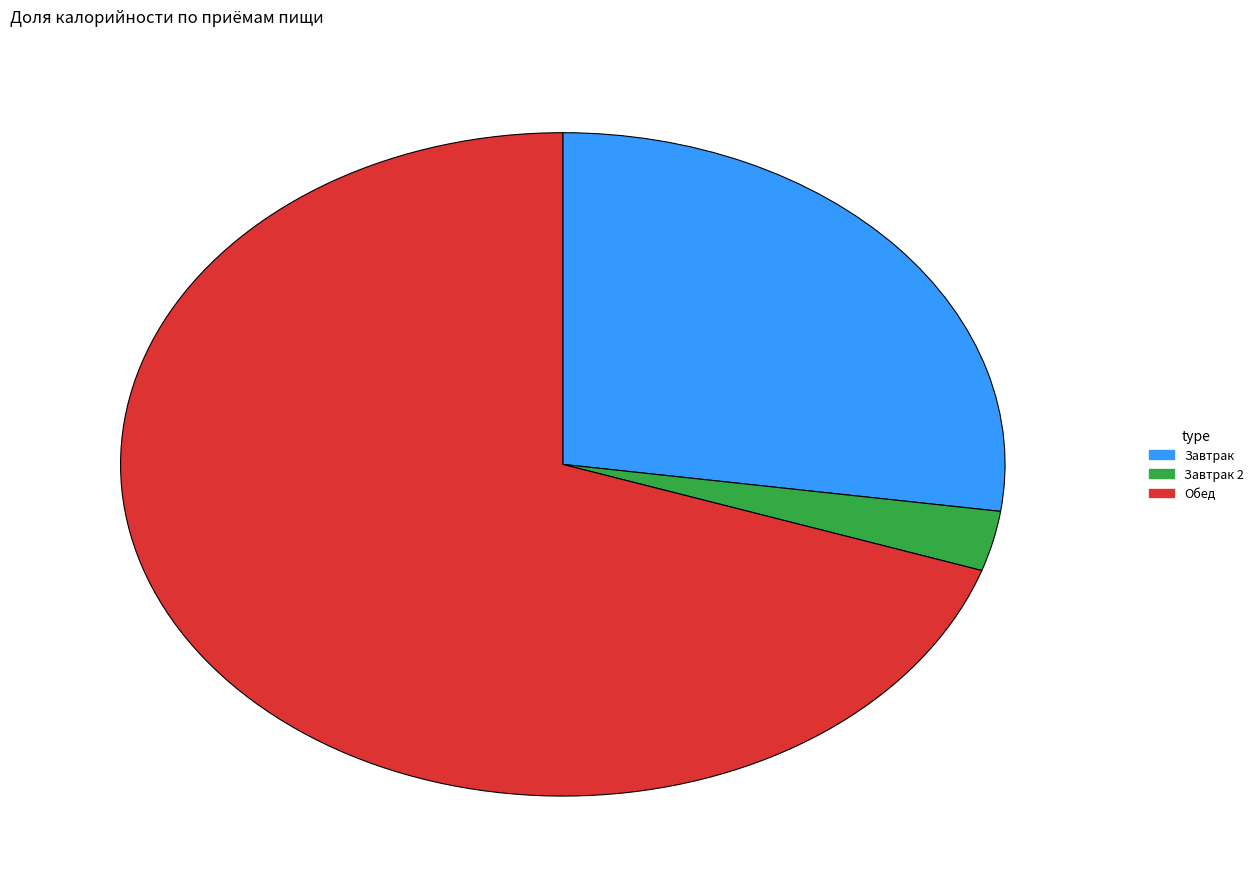

How many segments does this pie chart have?

3